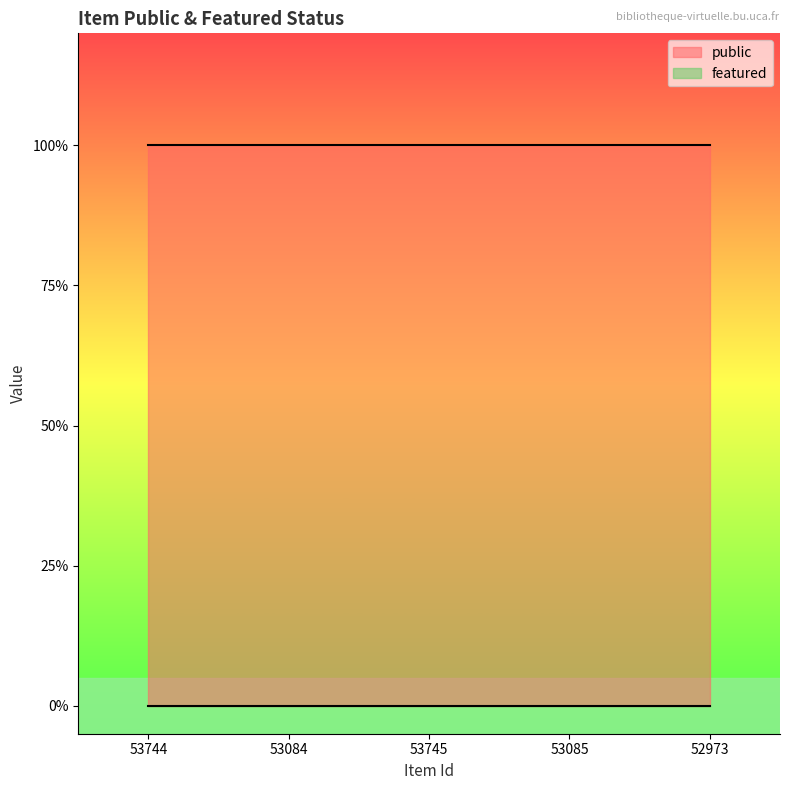

How many data points does each series have?

5